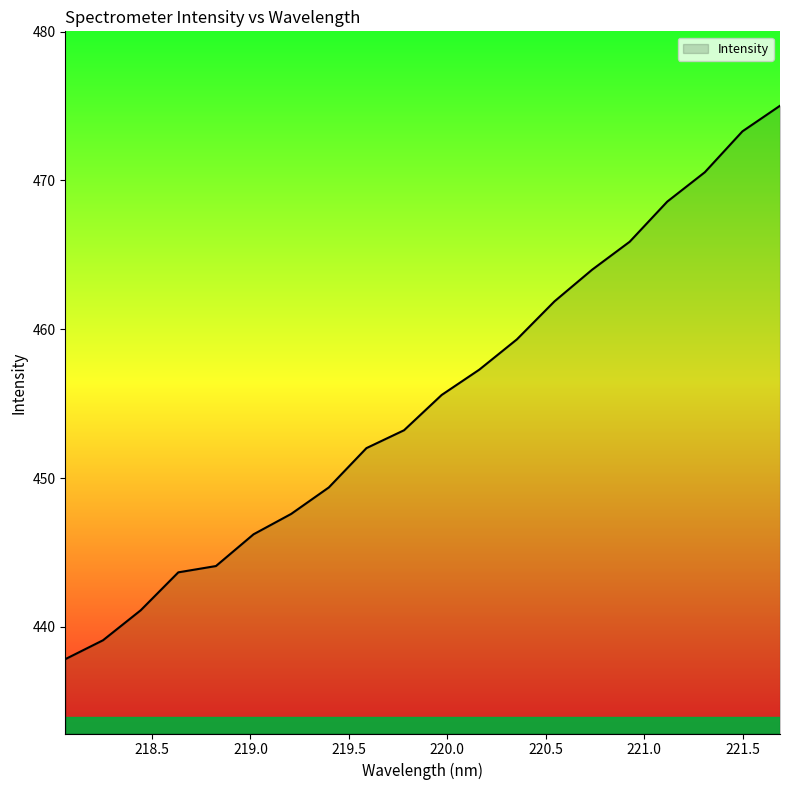

What is the greatest value displayed?

475.0